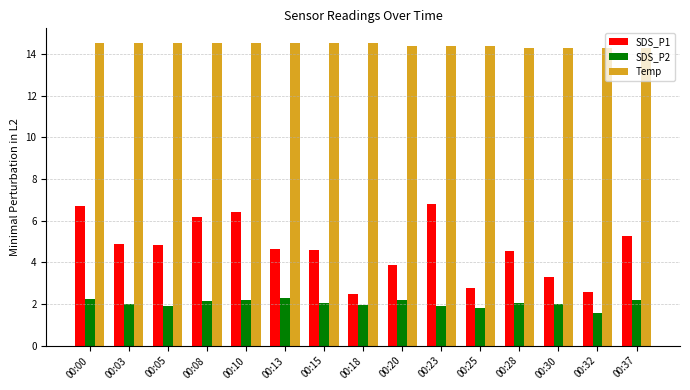

How many bars are there in each group?

3